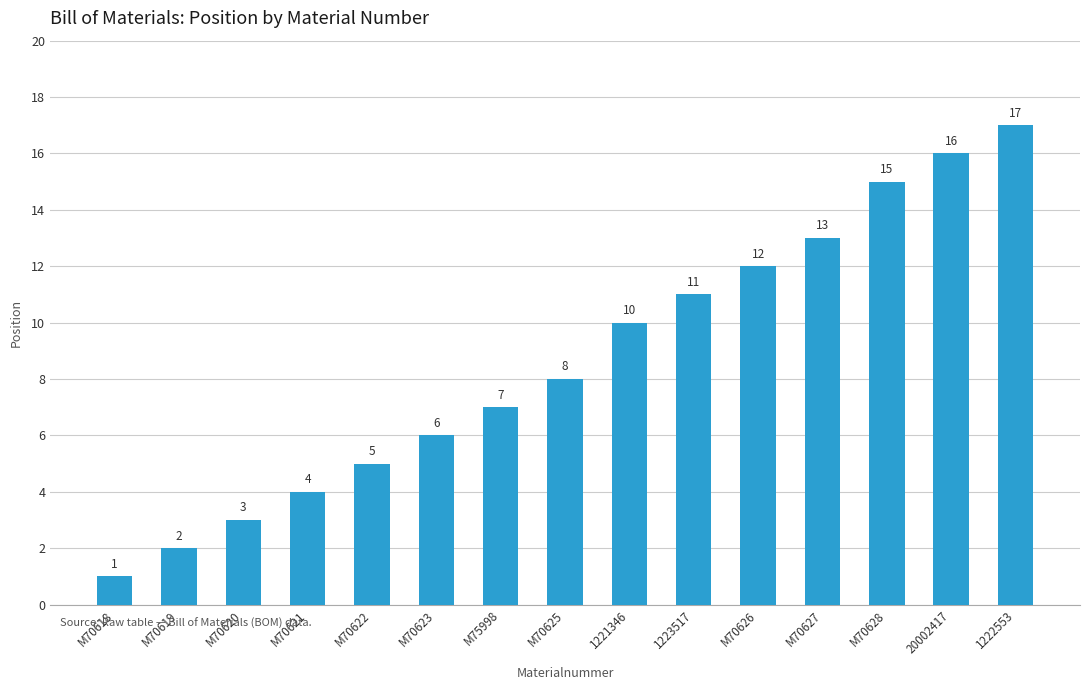

Read the value at M70625.

8